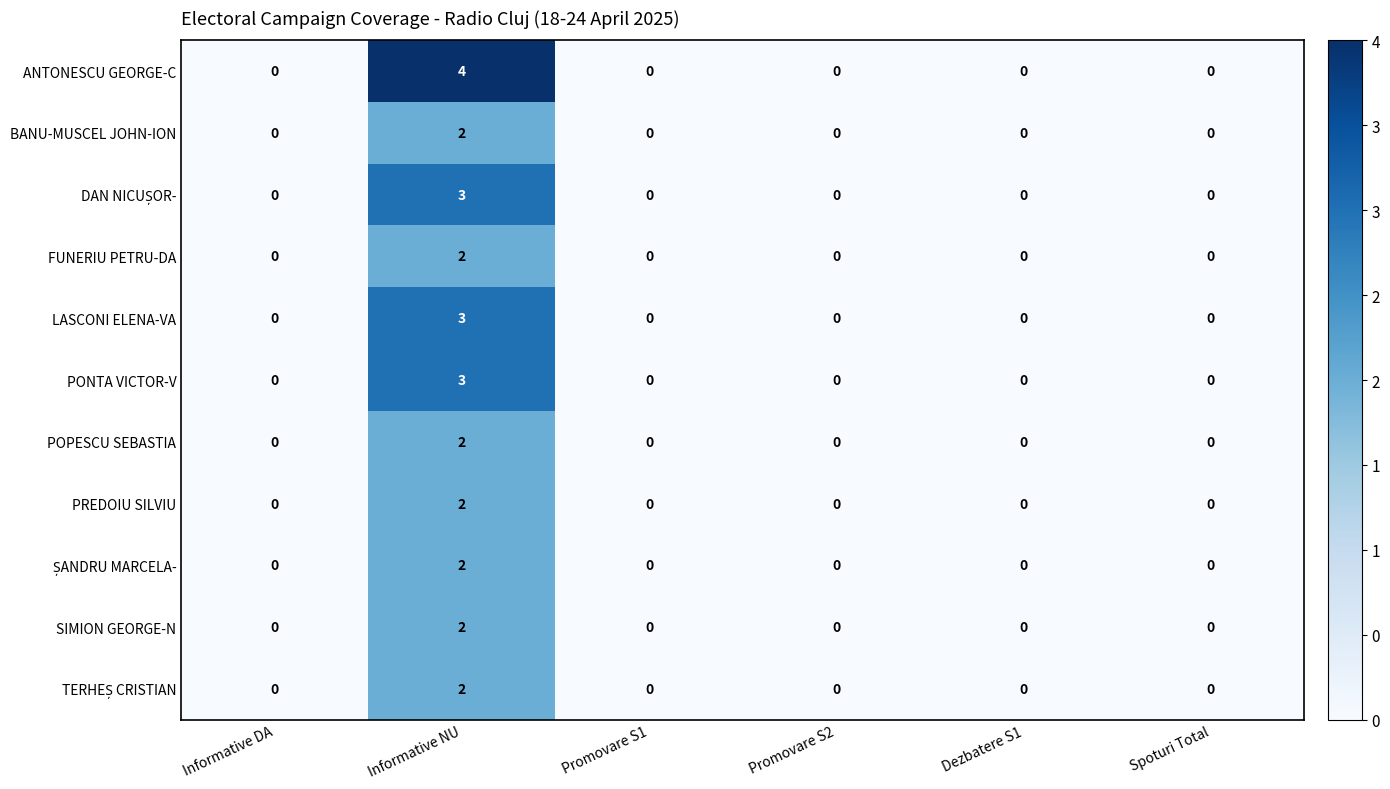

What is the difference between the maximum and minimum values in the LASCONI ELENA-VA series?

3